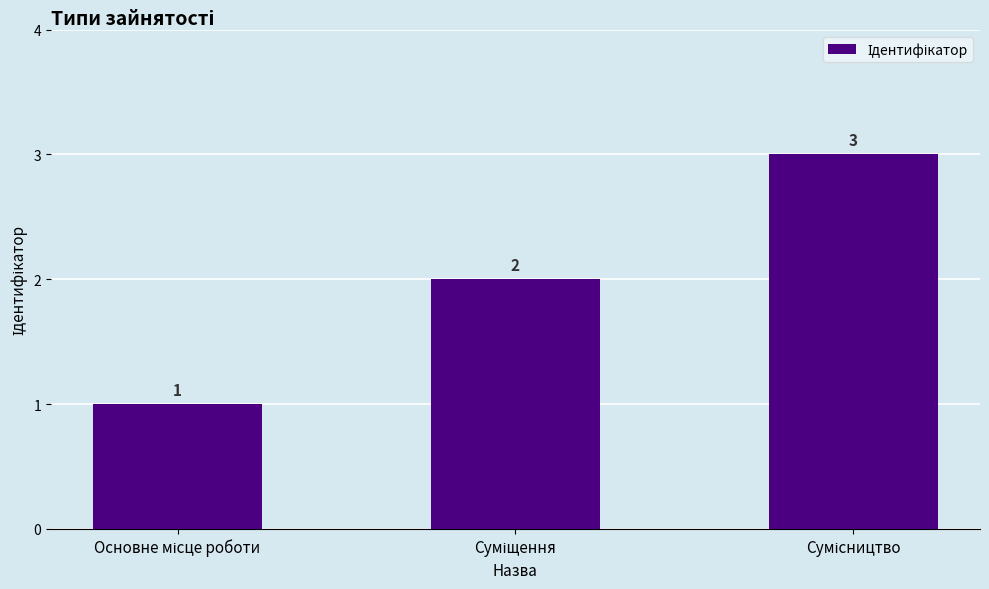

How many values are between 1 and 3?

3